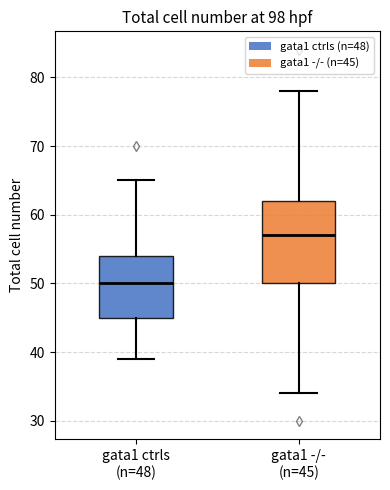

Comparing the boxes themselves (not the whiskers), which one is the tallest?

gata1 -/- (n=45)